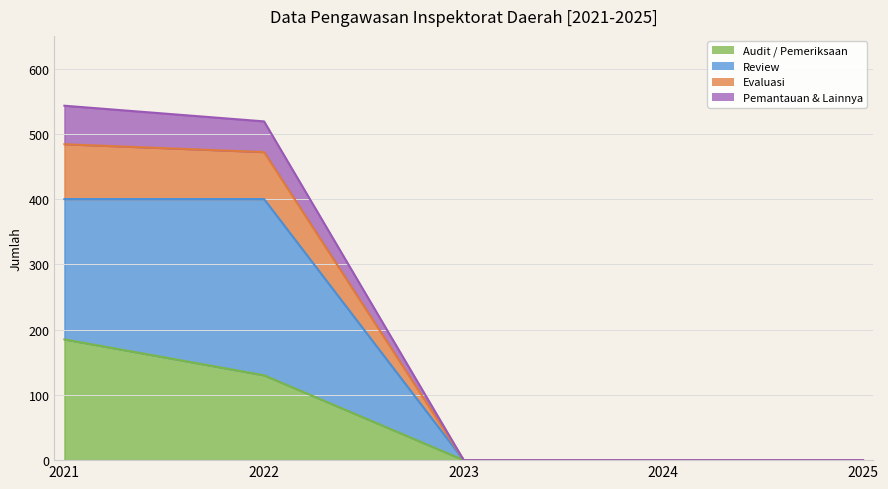

How many positive values does the Audit / Pemeriksaan series have?

2